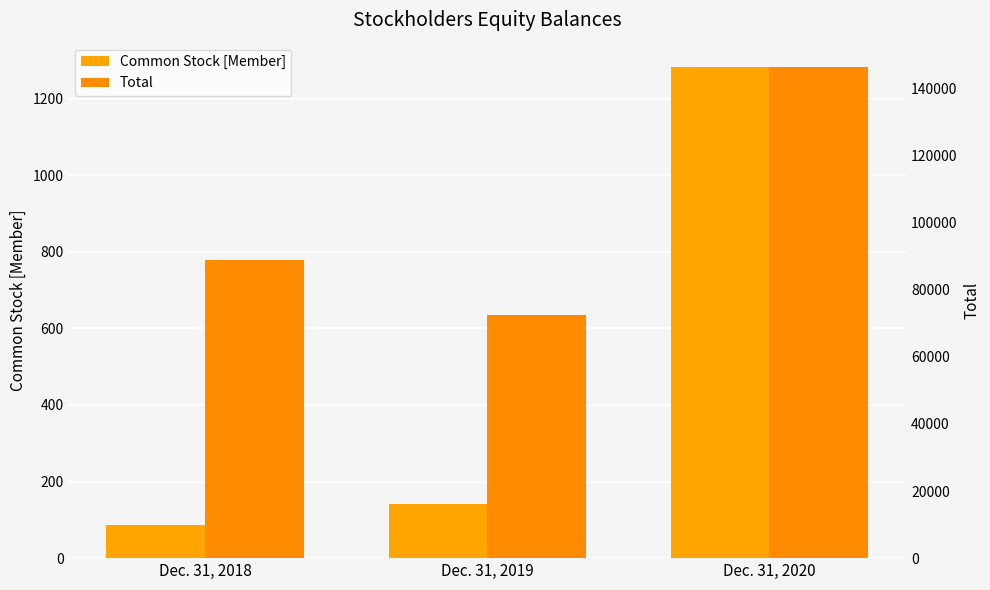

At which label does Common Stock [Member] reach its peak?

Dec. 31, 2020